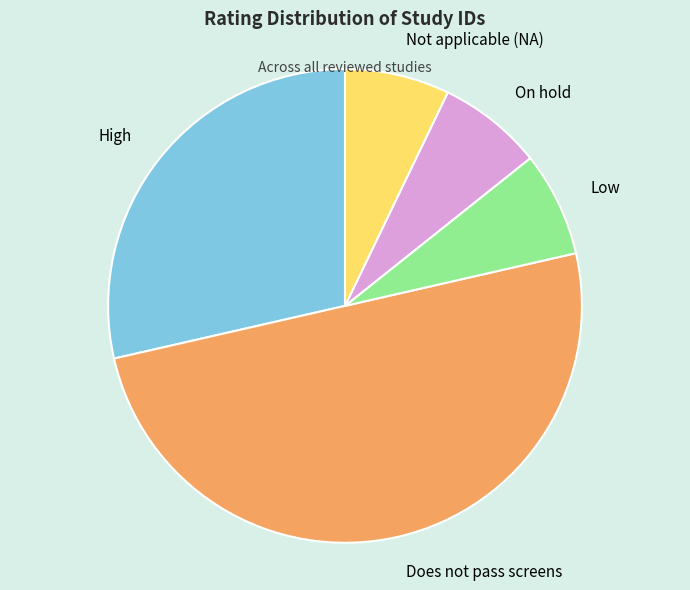

Is it true that High is 29% of the pie?

True